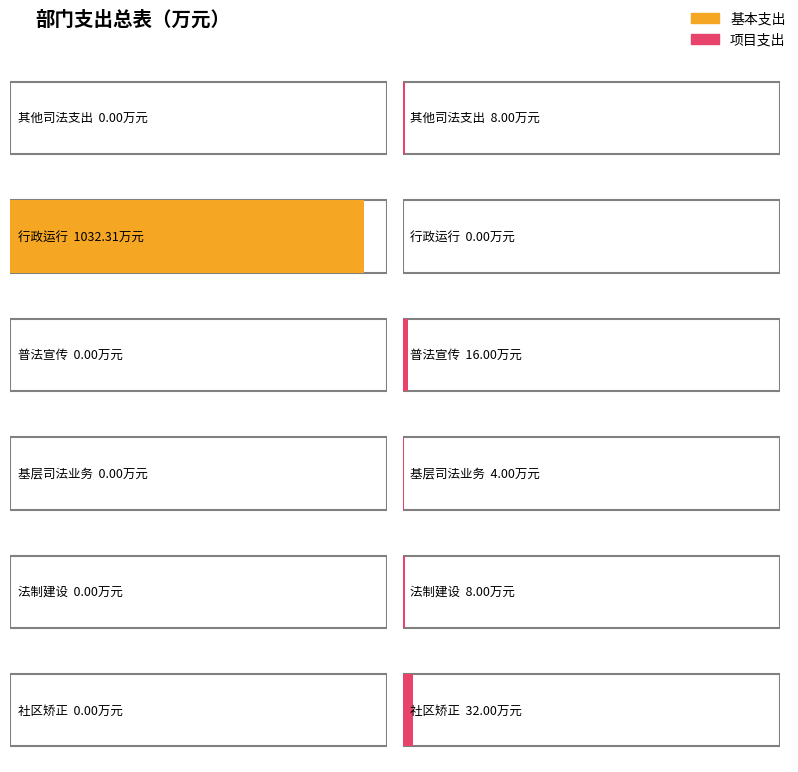

Rank the series at 基层司法业务 from lowest to highest value.

基本支出, 项目支出